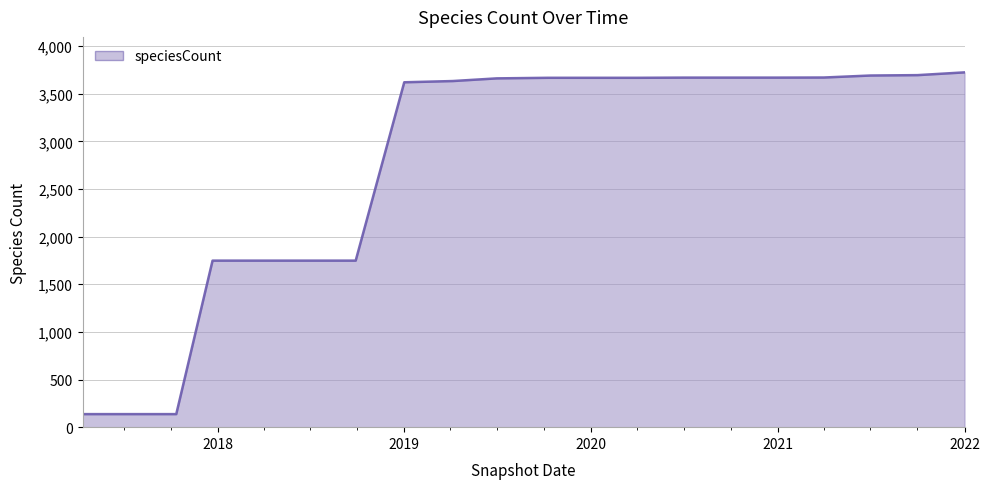

What is the difference between the maximum and minimum values?

3587